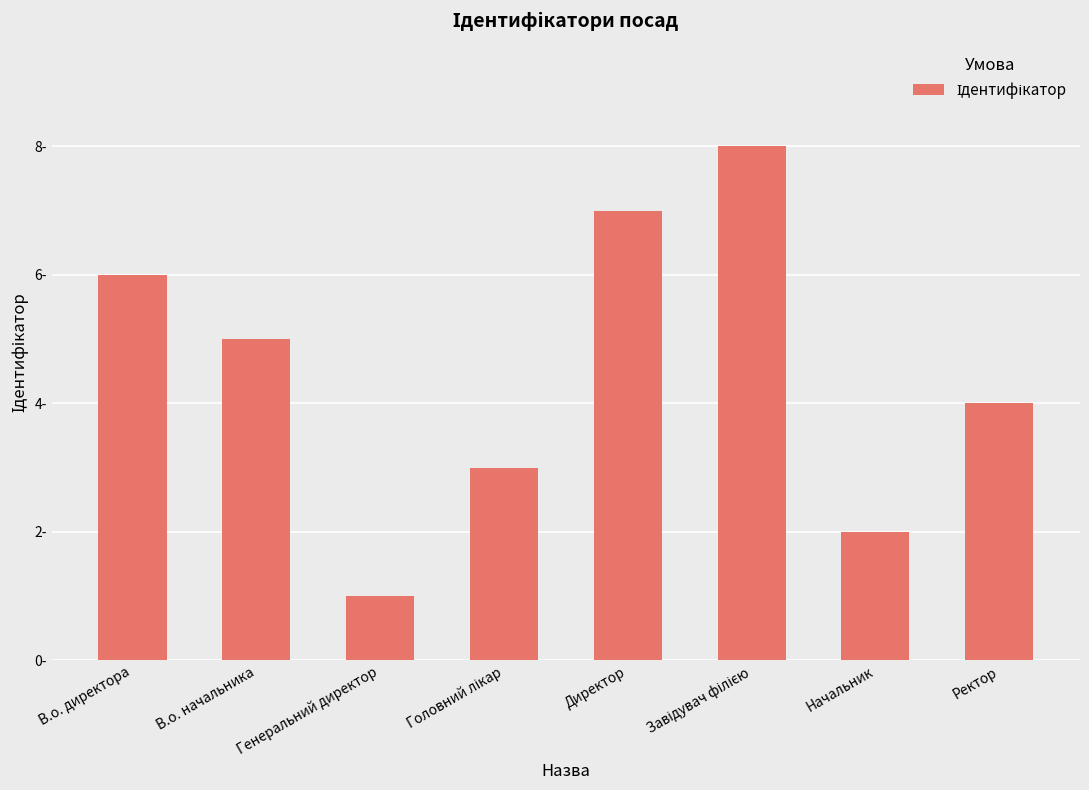

Are the bars horizontal?

No